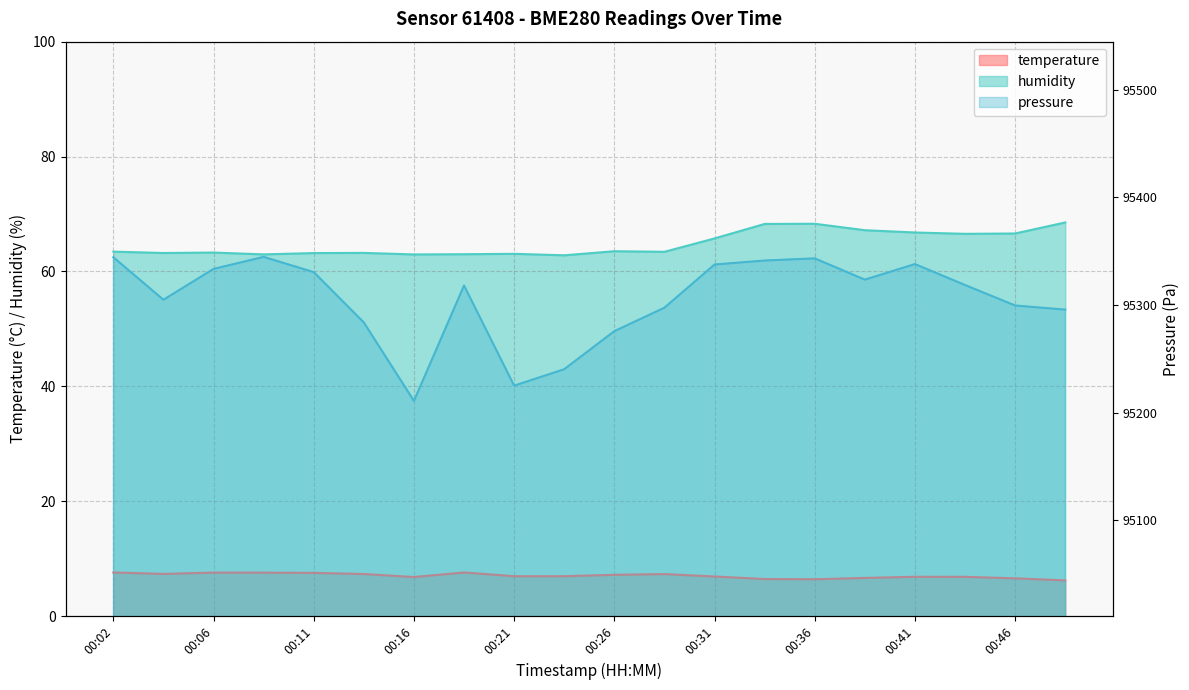

Where does the pressure_norm series first go above 95318?

00:02